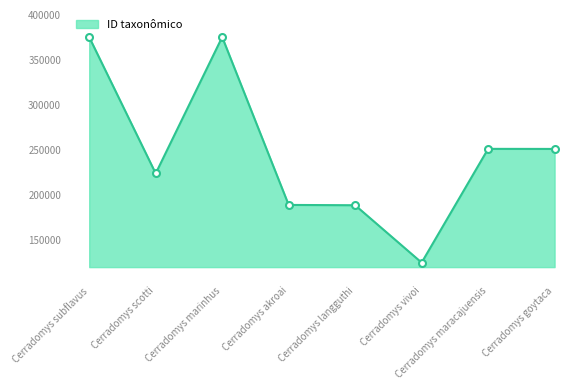

What is the ratio of the value at Cerradomys goytaca to the value at Cerradomys maracajuensis?

1.0